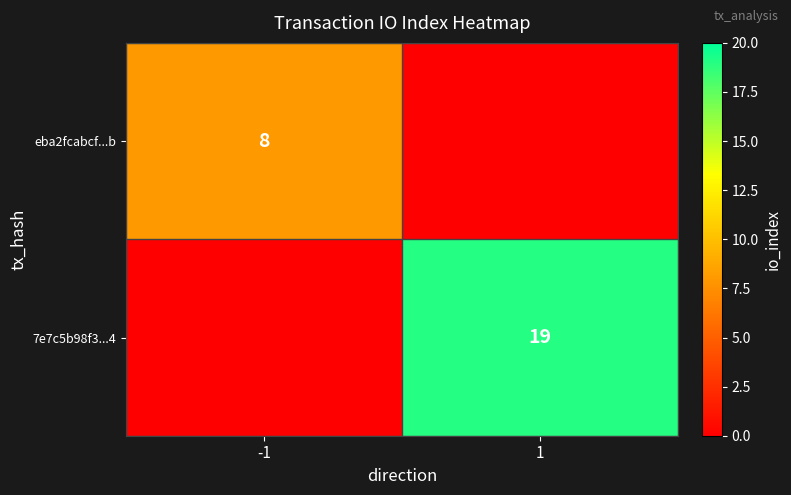

Is it true that 7e7c5b98f3...4 equals 19 at 1?

True